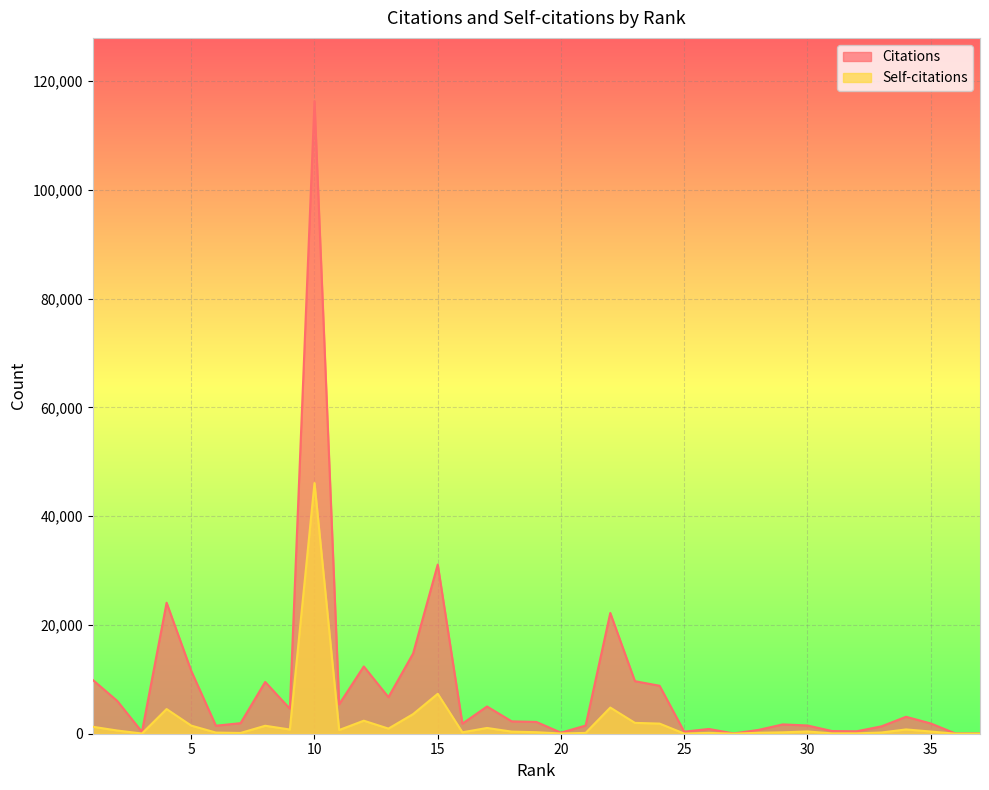

Reading left to right, list all the values displayed in this chart.

Citations: 9912	6023	343	24092	11547	1471	1942	9522	4599	116344	5410	12370	6723	14747	31118	1850	5009	2275	2169	197	1502	22208	9663	8820	375	876	53	688	1714	1515	488	452	1351	3114	1892	49	57
Self-citations: 1285	586	36	4535	1491	210	140	1465	776	46099	680	2394	943	3606	7342	264	1059	386	280	38	150	4811	1996	1863	27	153	10	173	255	417	61	67	223	789	403	7	14